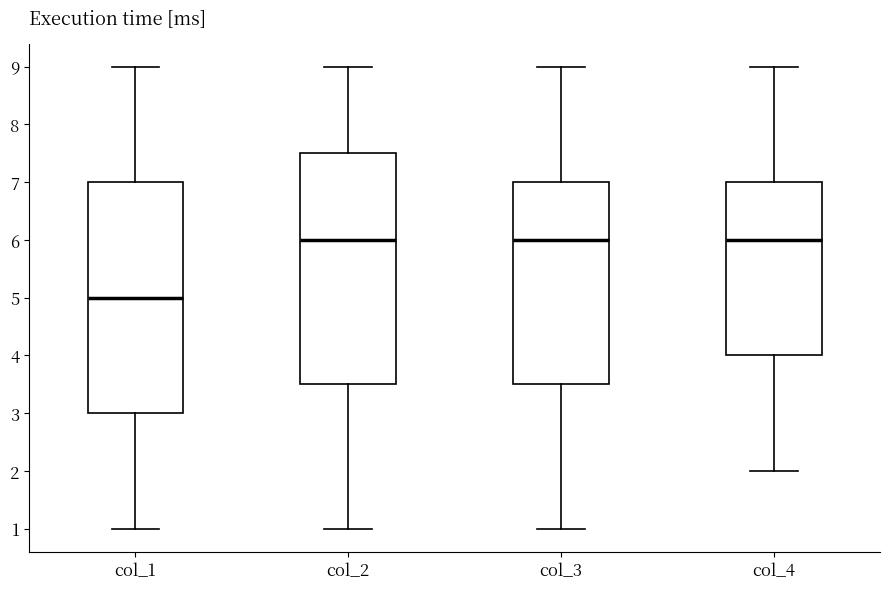

Which box's median line is the lowest?

col_1